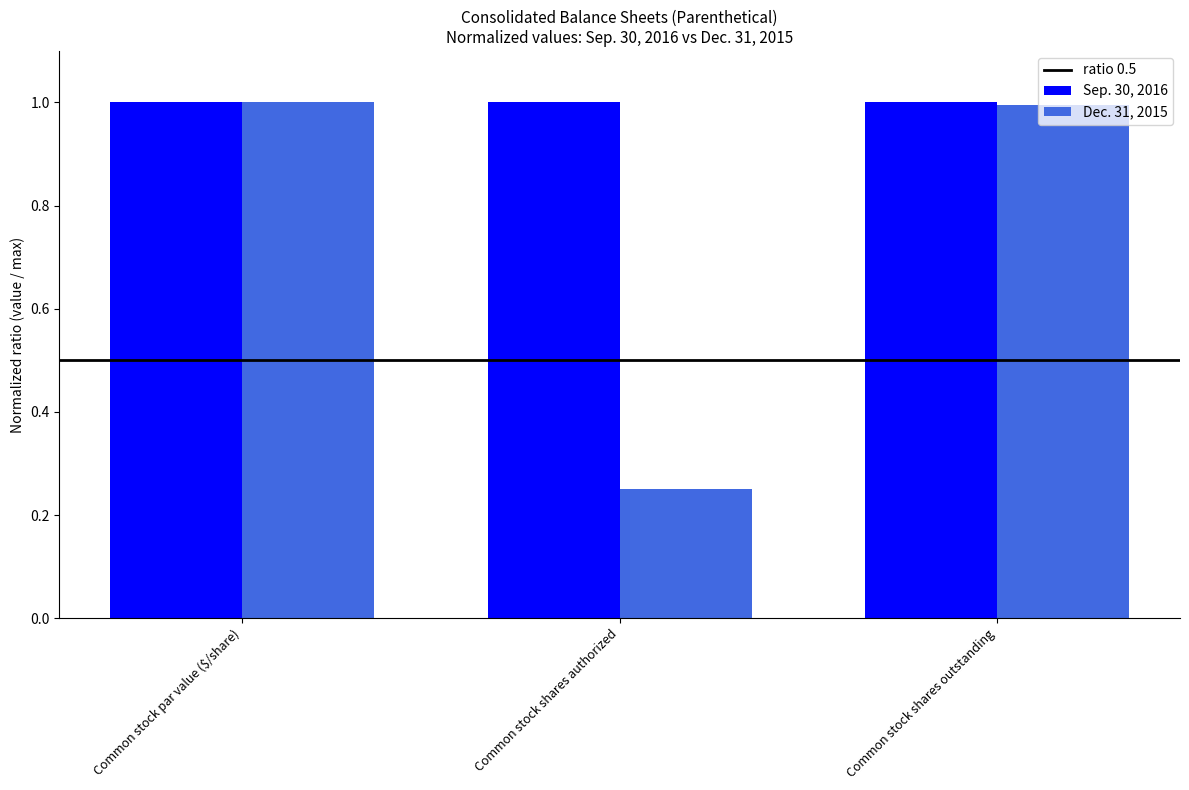

The Dec. 31, 2015 series shows 0.4 at Common stock par value ($/share). True or false?

False